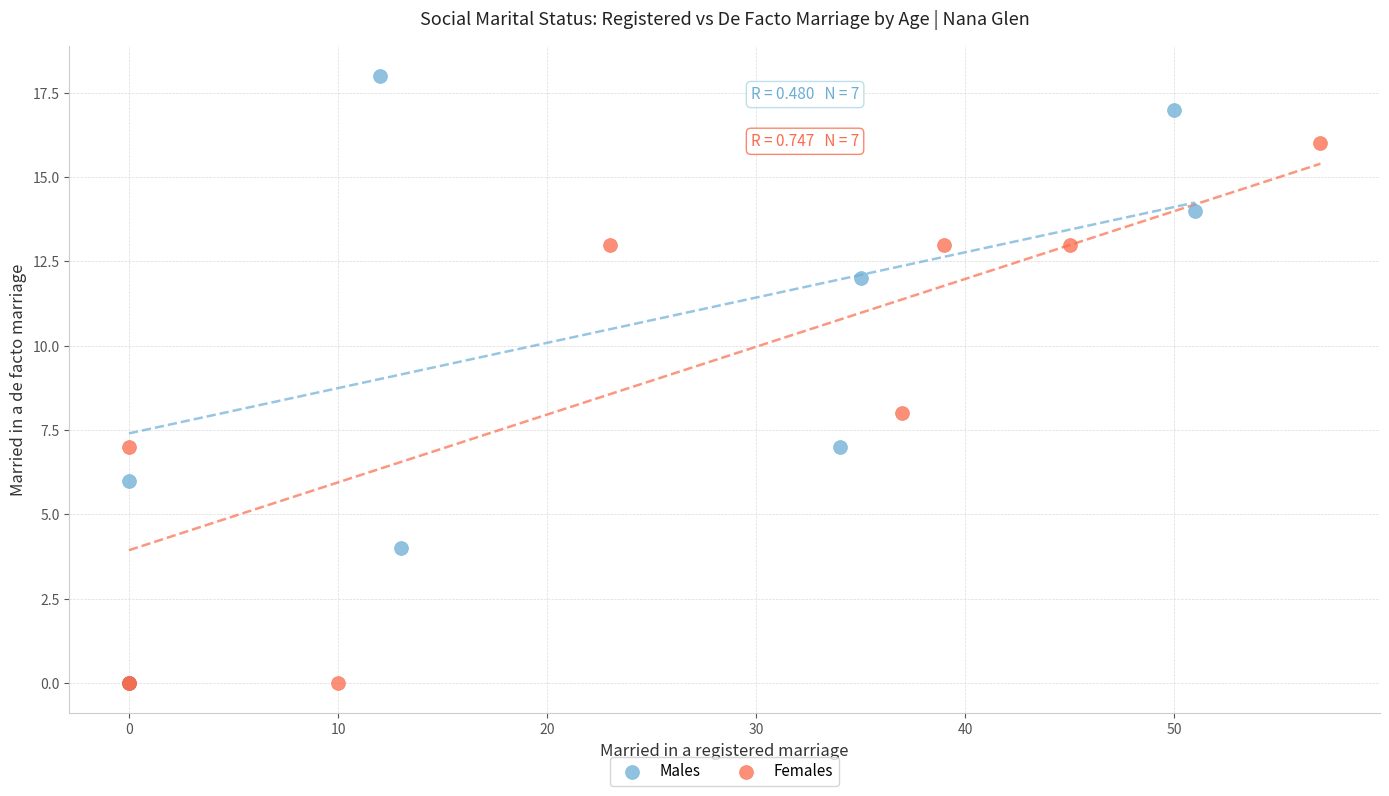

Which series contains the highest Y value?

Males